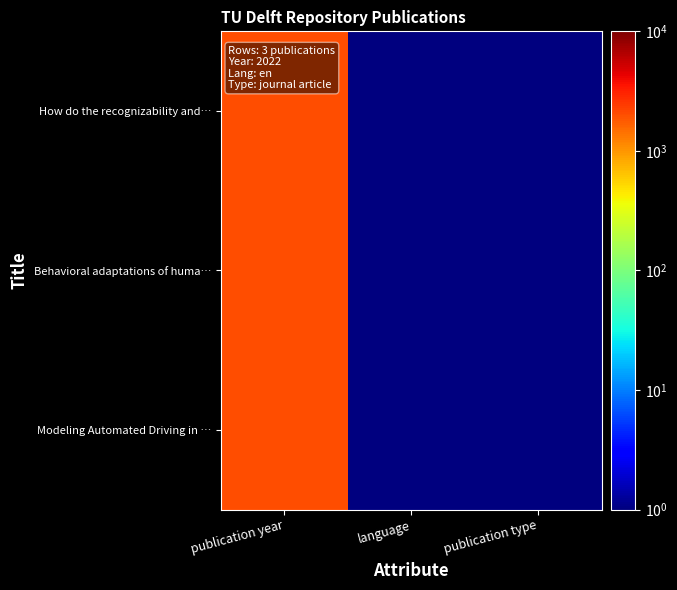

What is the smallest value displayed?

1